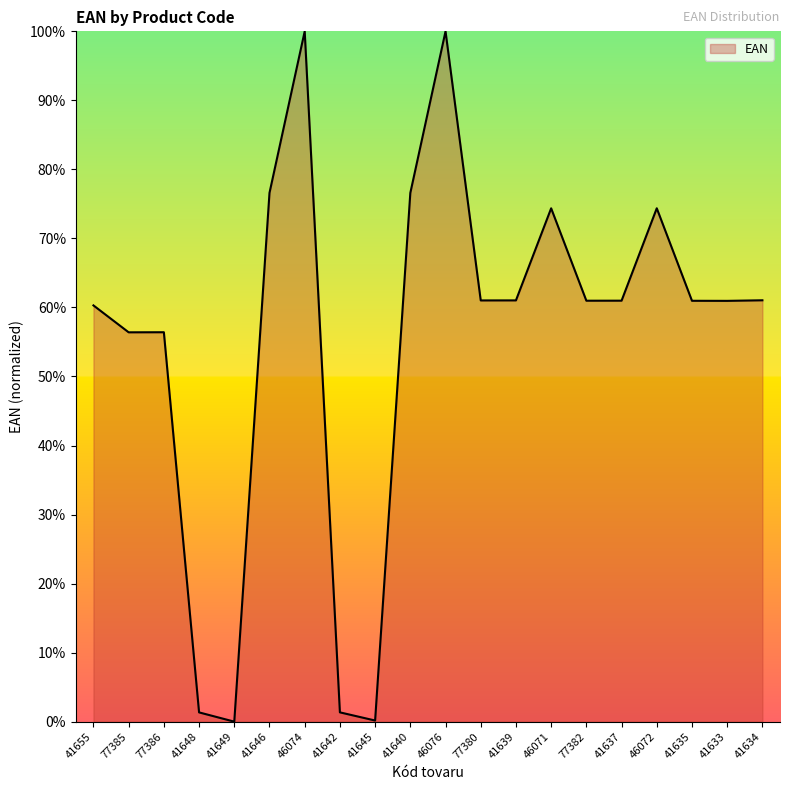

What is the greatest value displayed?

100.0